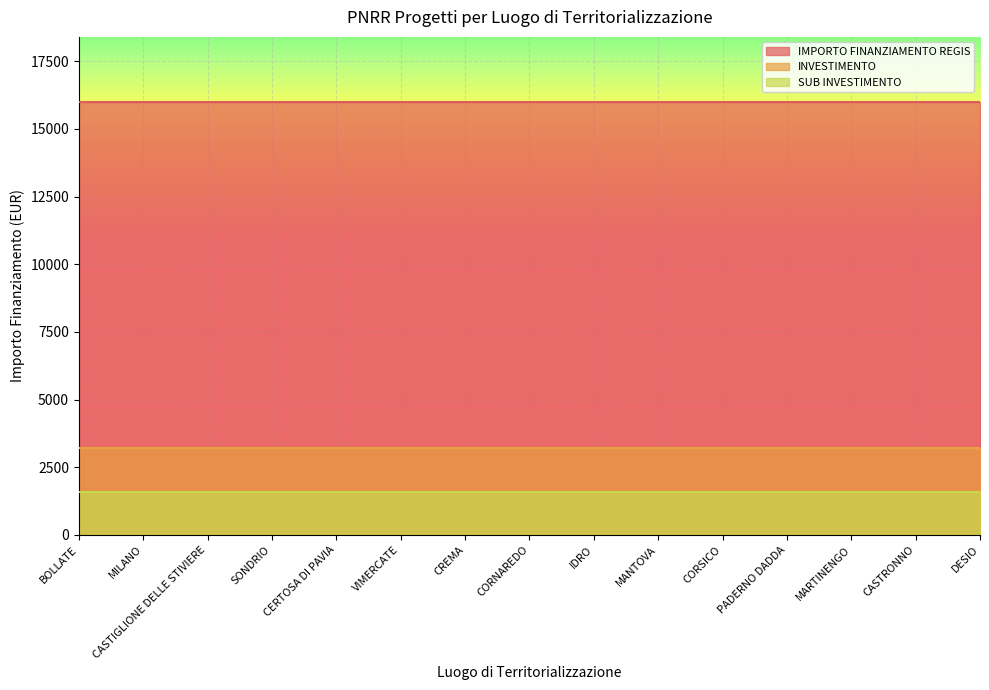

How many data points does each series have?

15